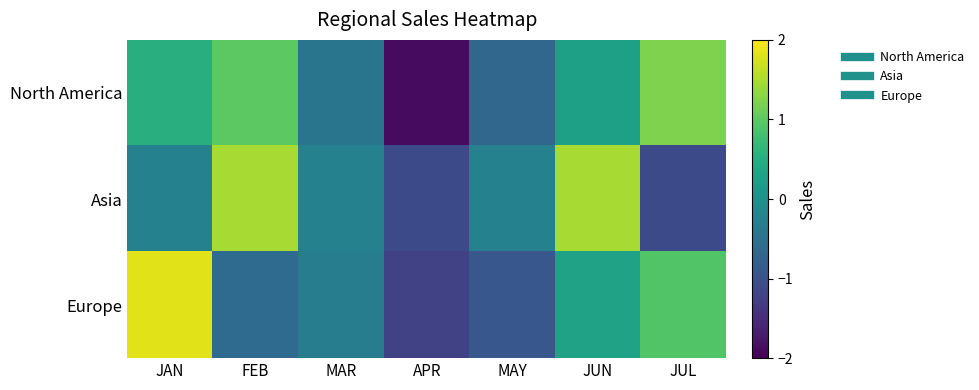

At which category is the sum across all series the highest?

JAN